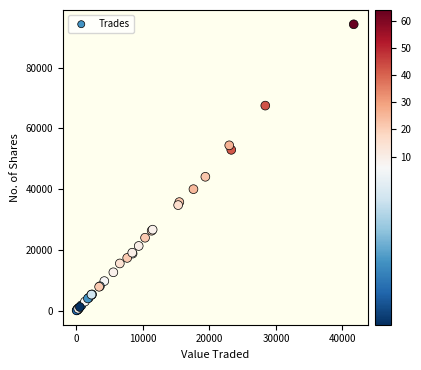

What Y value in the scatter plot is closest to 47150?

44050